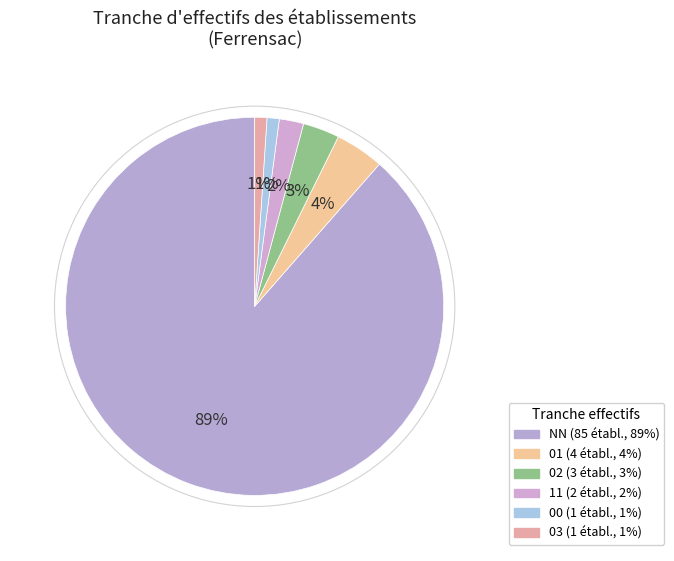

The 11 slice represents 2% of the pie. True or false?

True